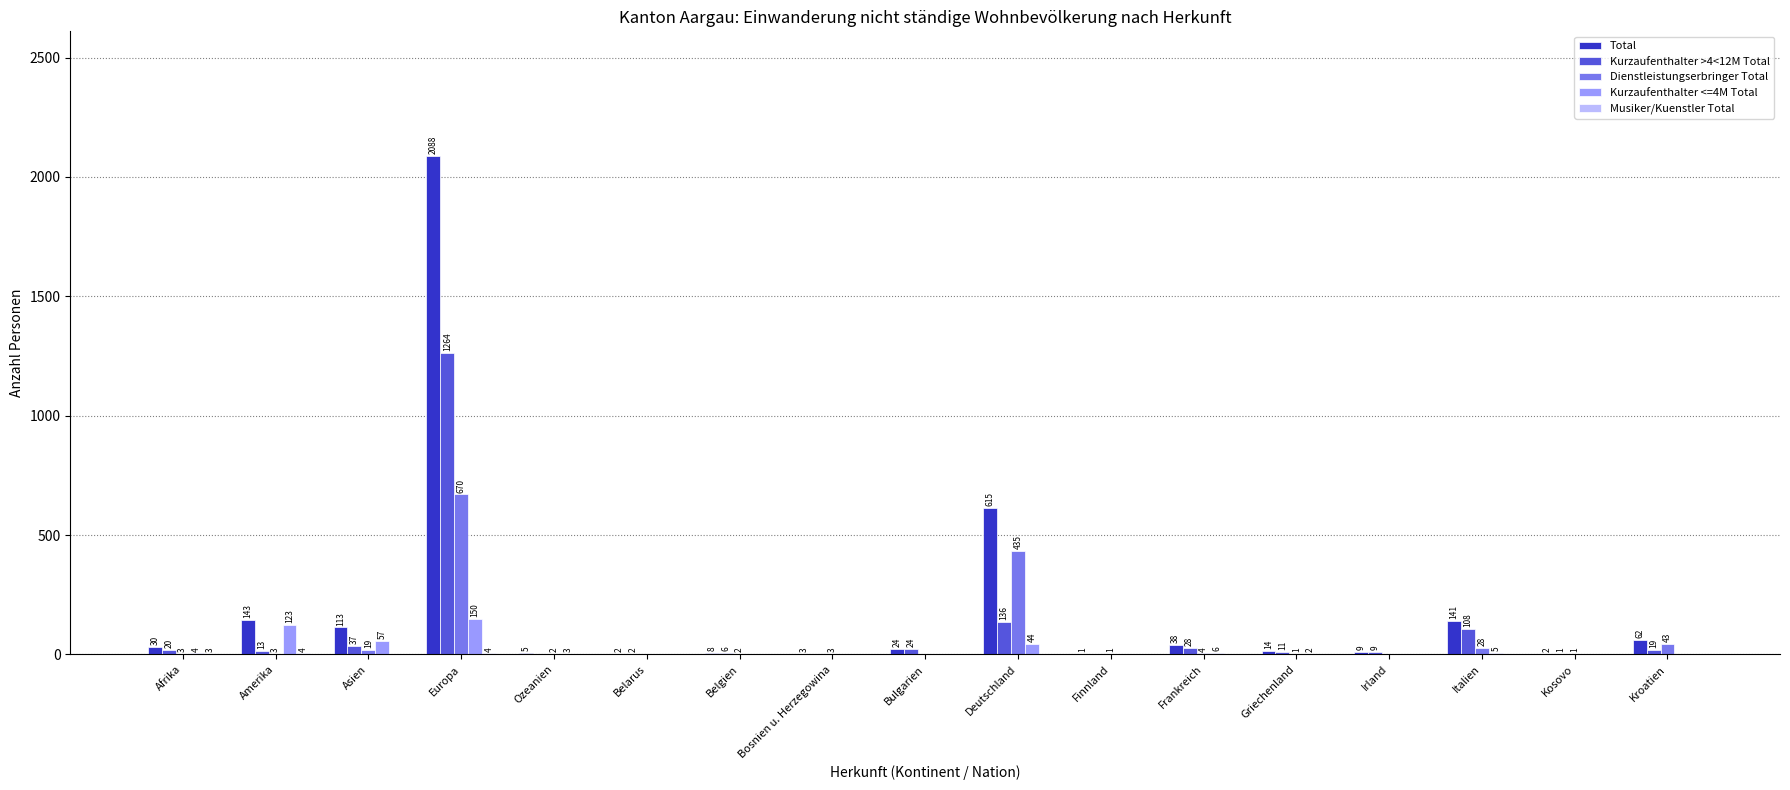

Which series changed the most between Irland and Italien?

Total